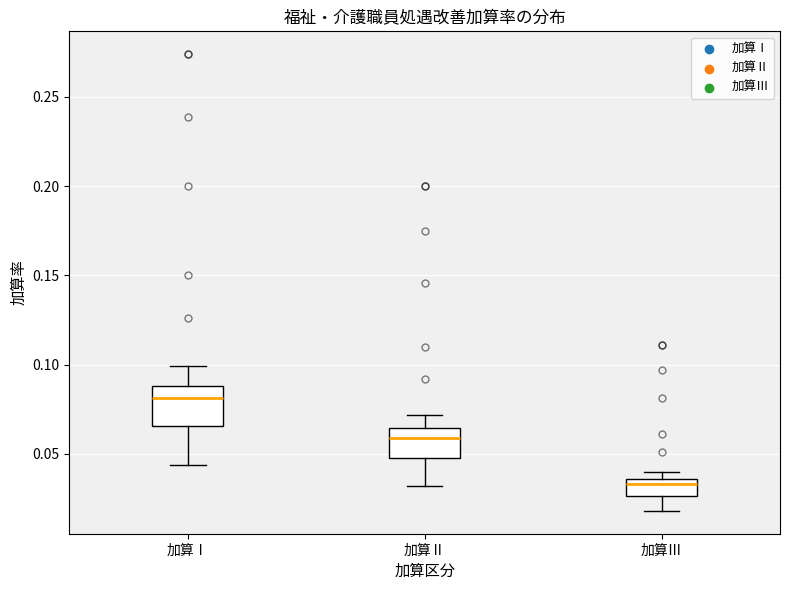

Reading left to right, transcribe this box plot: for each box, give where its median line is, the range the box spans, and where its two whiskers end, as read against the y-axis. The values are not printed on the chart, so give them approximately, as read against the axis.

加算Ⅰ: median 0.080, box 0.065 to 0.090, whiskers 0.045 to 0.100
加算Ⅱ: median 0.060, box 0.050 to 0.065, whiskers 0.030 to 0.070
加算Ⅲ: median 0.035 (just below the box's upper edge), box 0.025 to 0.035, whiskers 0.020 to 0.040